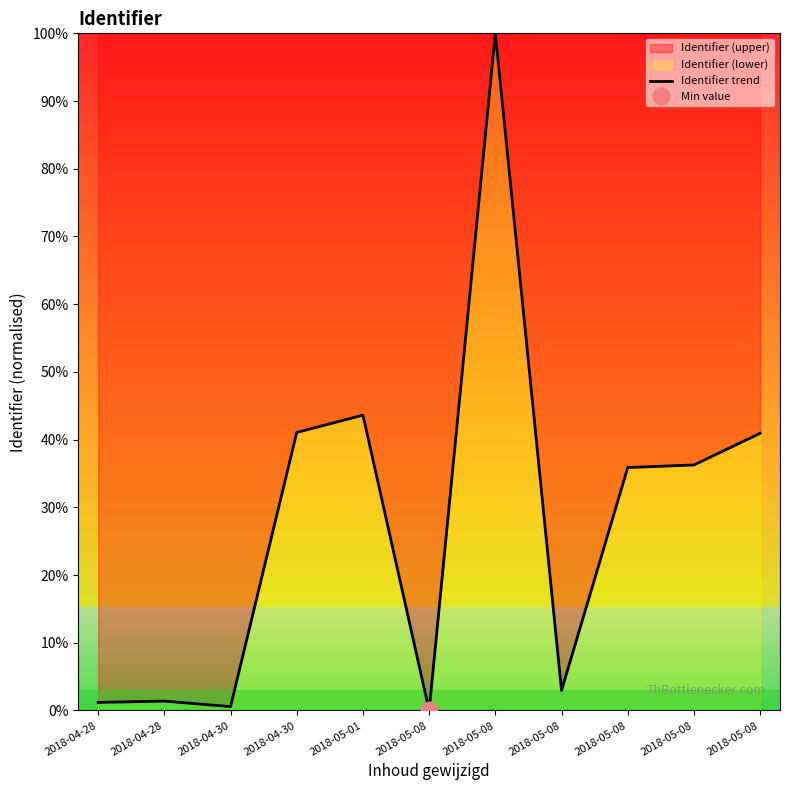

Rank the categories by value from lowest to highest.

2018-05-08, 2018-04-30, 2018-04-28, 2018-04-28, 2018-05-08, 2018-05-08, 2018-05-08, 2018-05-08, 2018-04-30, 2018-05-01, 2018-05-08